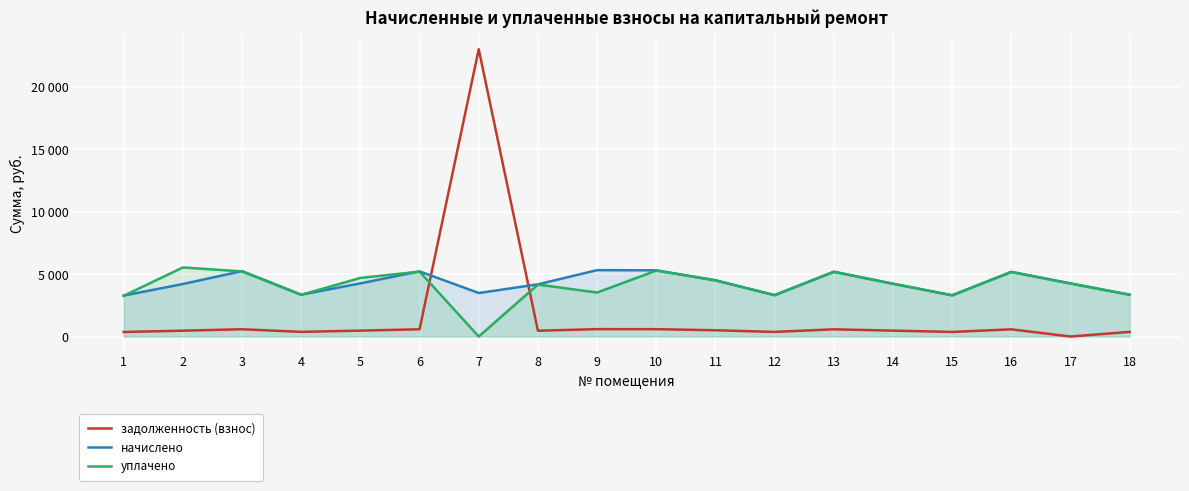

Rank the series by their maximum value, from lowest to highest.

начислено, уплачено, задолженность (взнос)